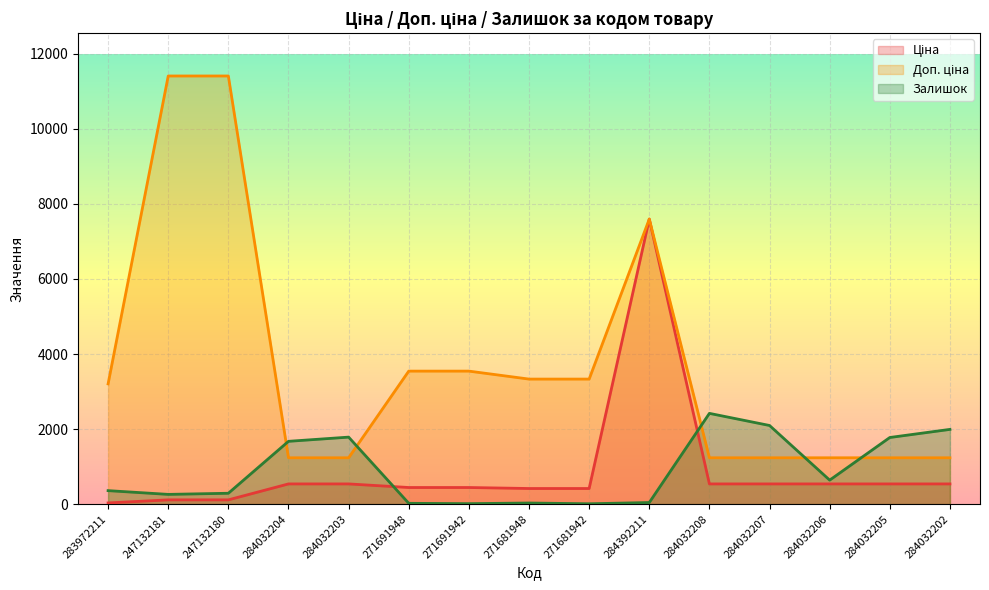

What is the total value across all series at 271681942?

3759.0